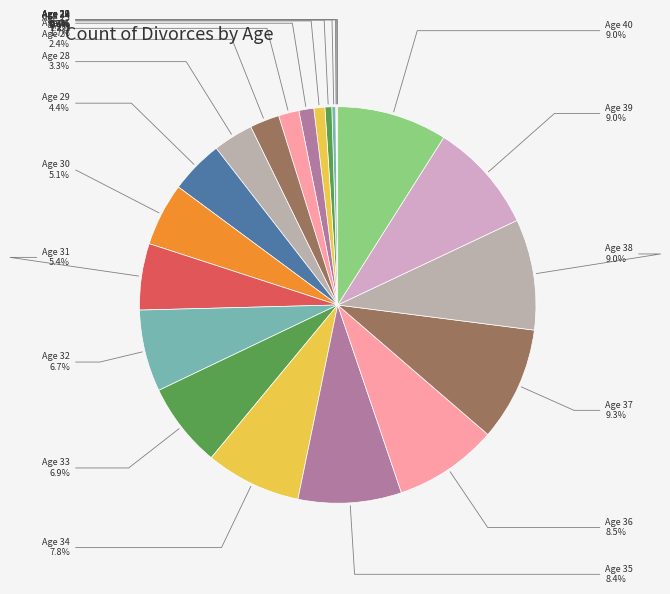

Is there a majority slice in this chart?

No